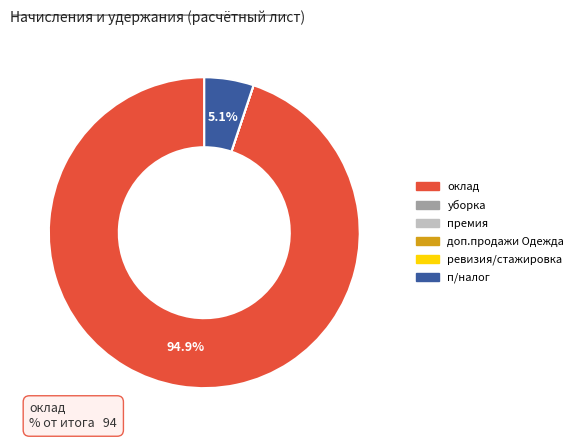

What is the largest slice in the pie chart?

оклад